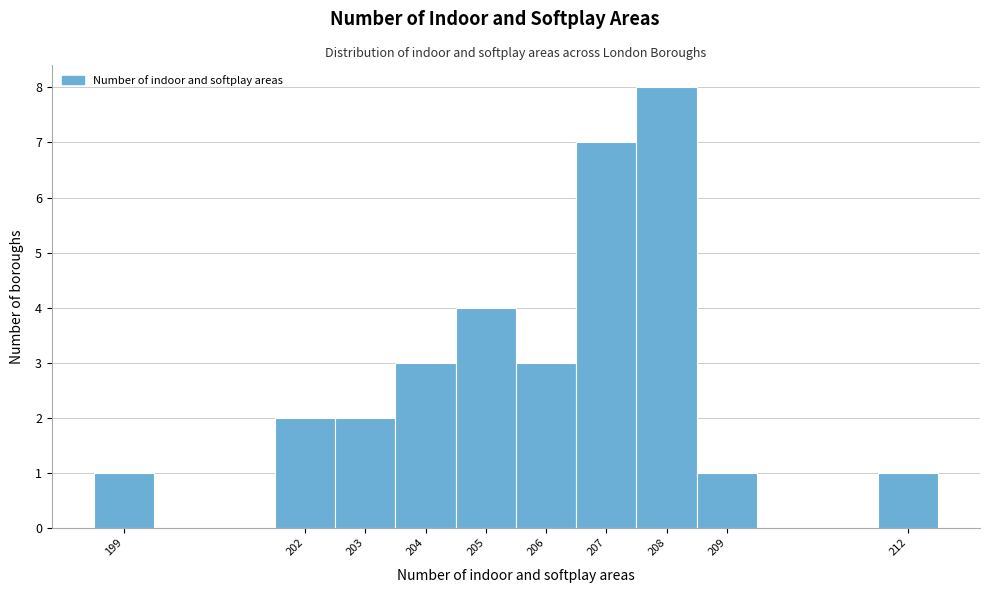

How tall is the bar that spans 203.5 to 204.5 on the x-axis? The values are not printed on the chart, so give them approximately, as read against the axis.

3